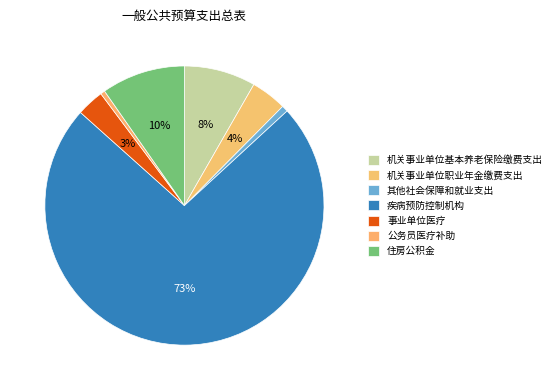

How many slices are in this pie chart?

7